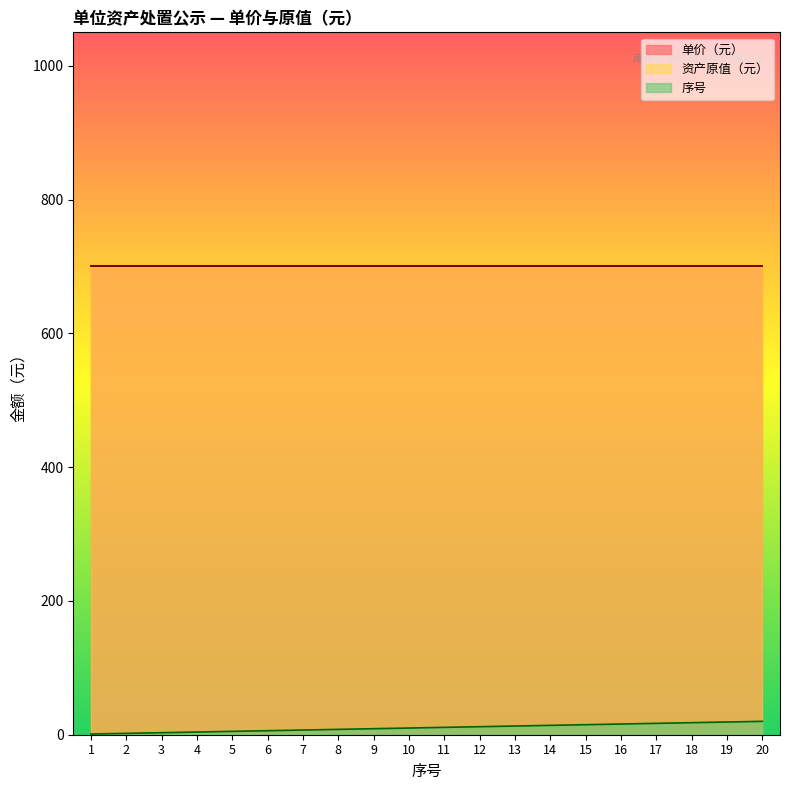

True or false: 序号 and 单价（元） cross at least once.

False